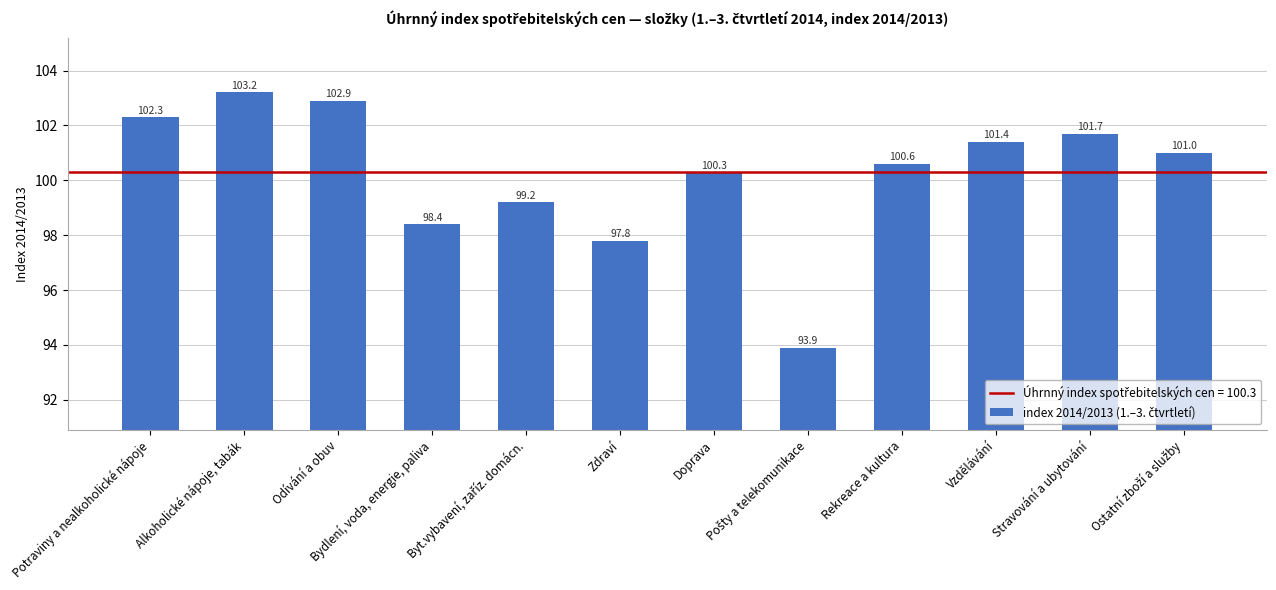

The chart shows a value of 36.7 at Vzdělávání. True or false?

False